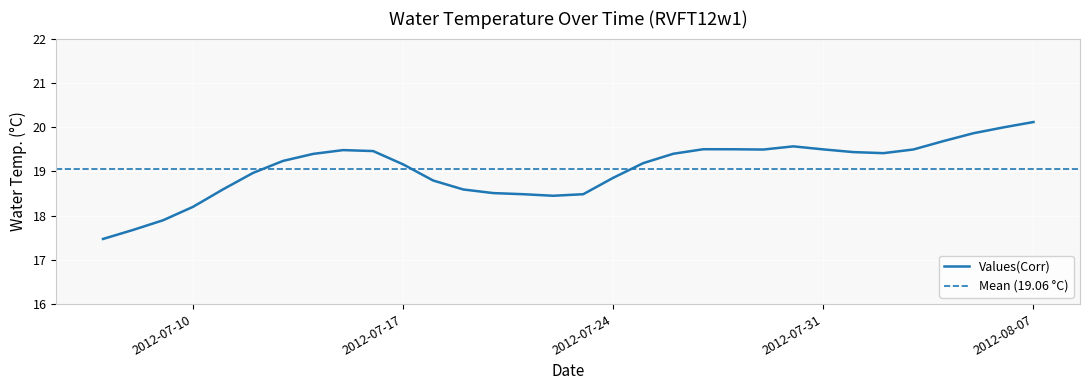

What is the change in value from 2012-07-15 to 2012-07-22?

-1.0